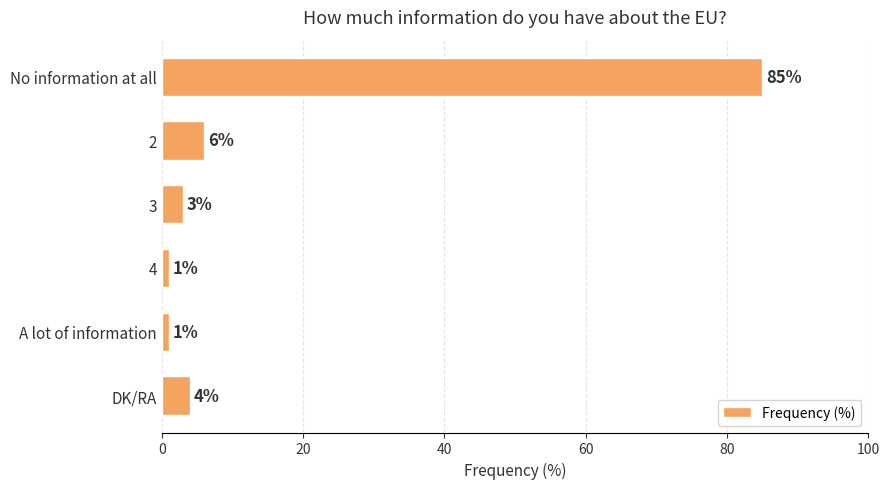

What is the ratio of the value at 3 to the value at 4?

3.0